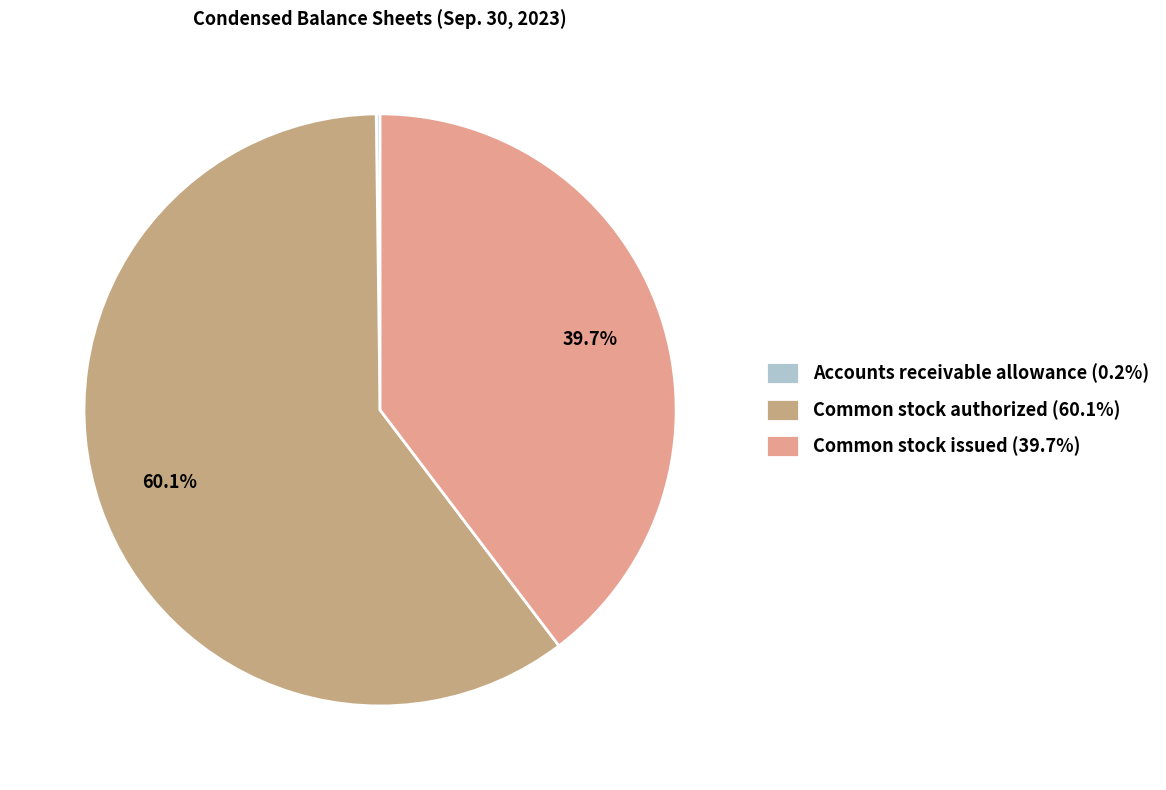

What is the total percentage of Common stock issued and Accounts receivable allowance?

39.9%